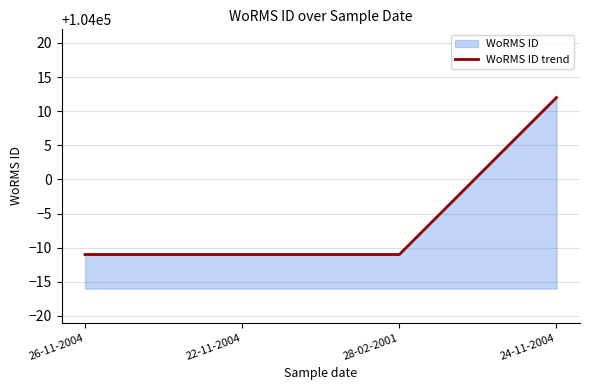

Between 22-11-2004 and 28-02-2001, which is larger?

22-11-2004